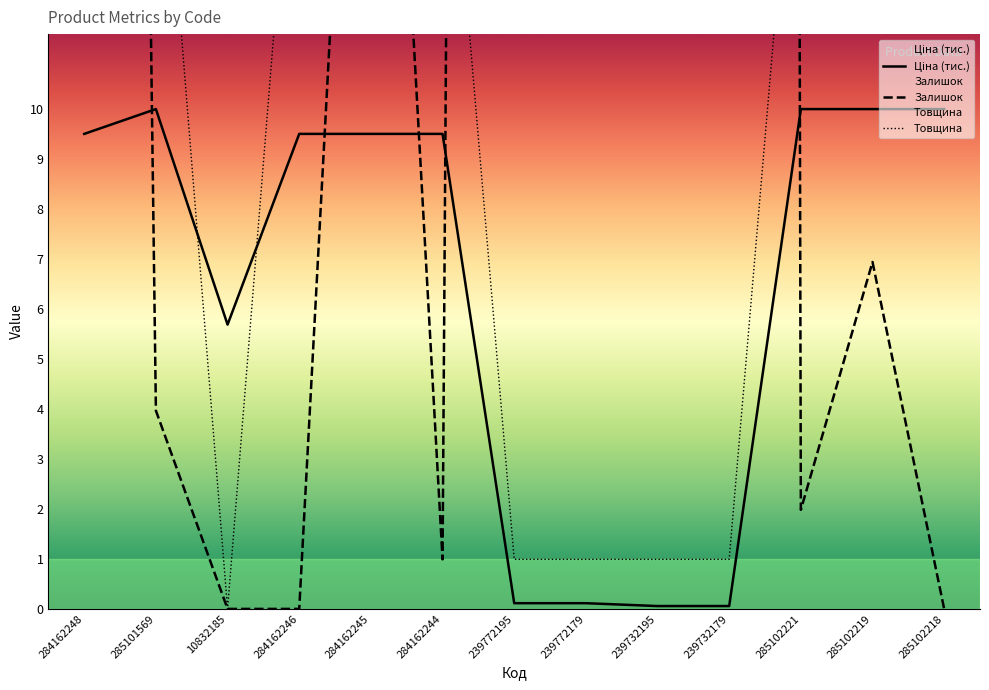

How many interior local peaks does the Залишок series have?

3